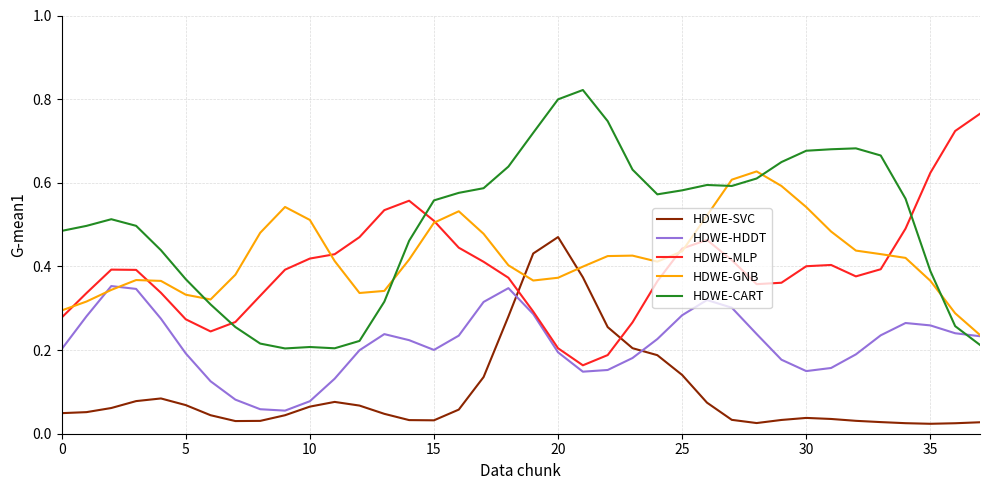

True or false: HDWE-CART and HDWE-MLP intersect in this chart.

True